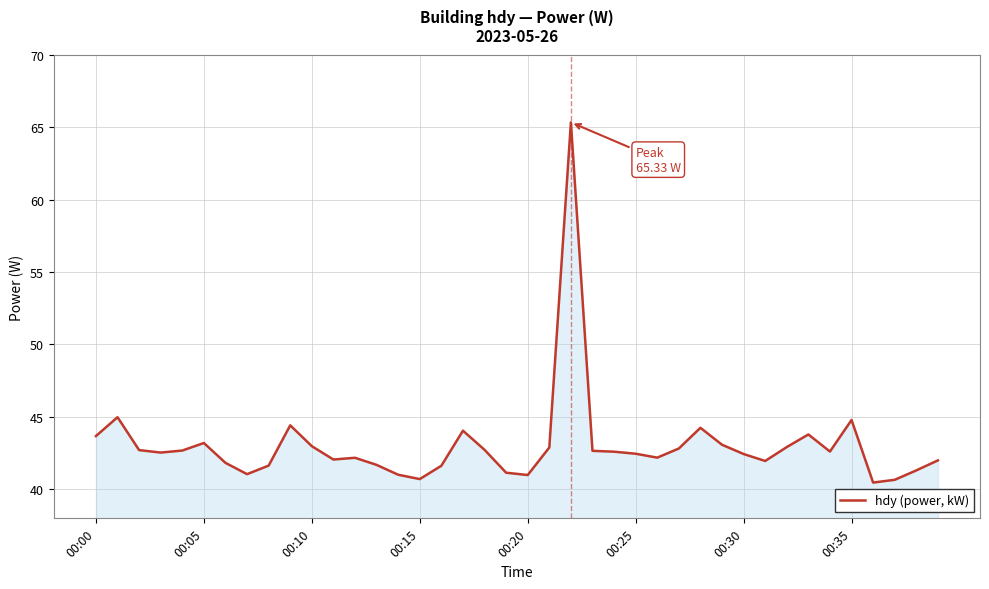

What is the difference between the maximum and minimum values?

24.9